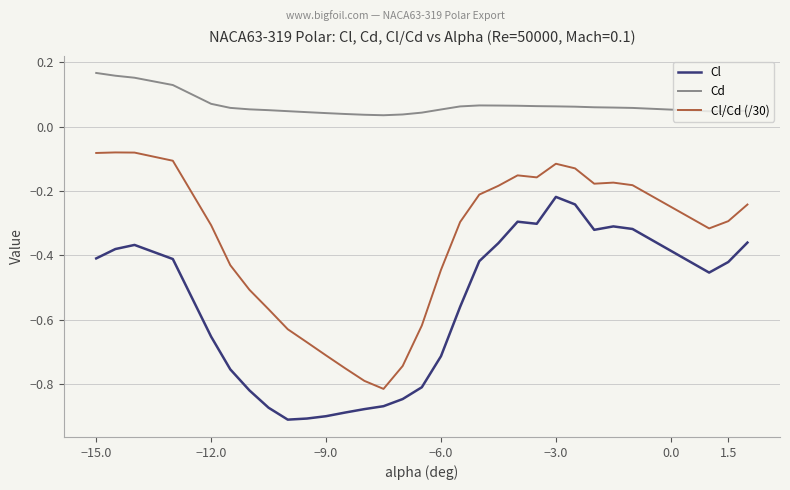

What is the difference between the maximum and minimum values in the Cl/Cd (/30) series?

0.7